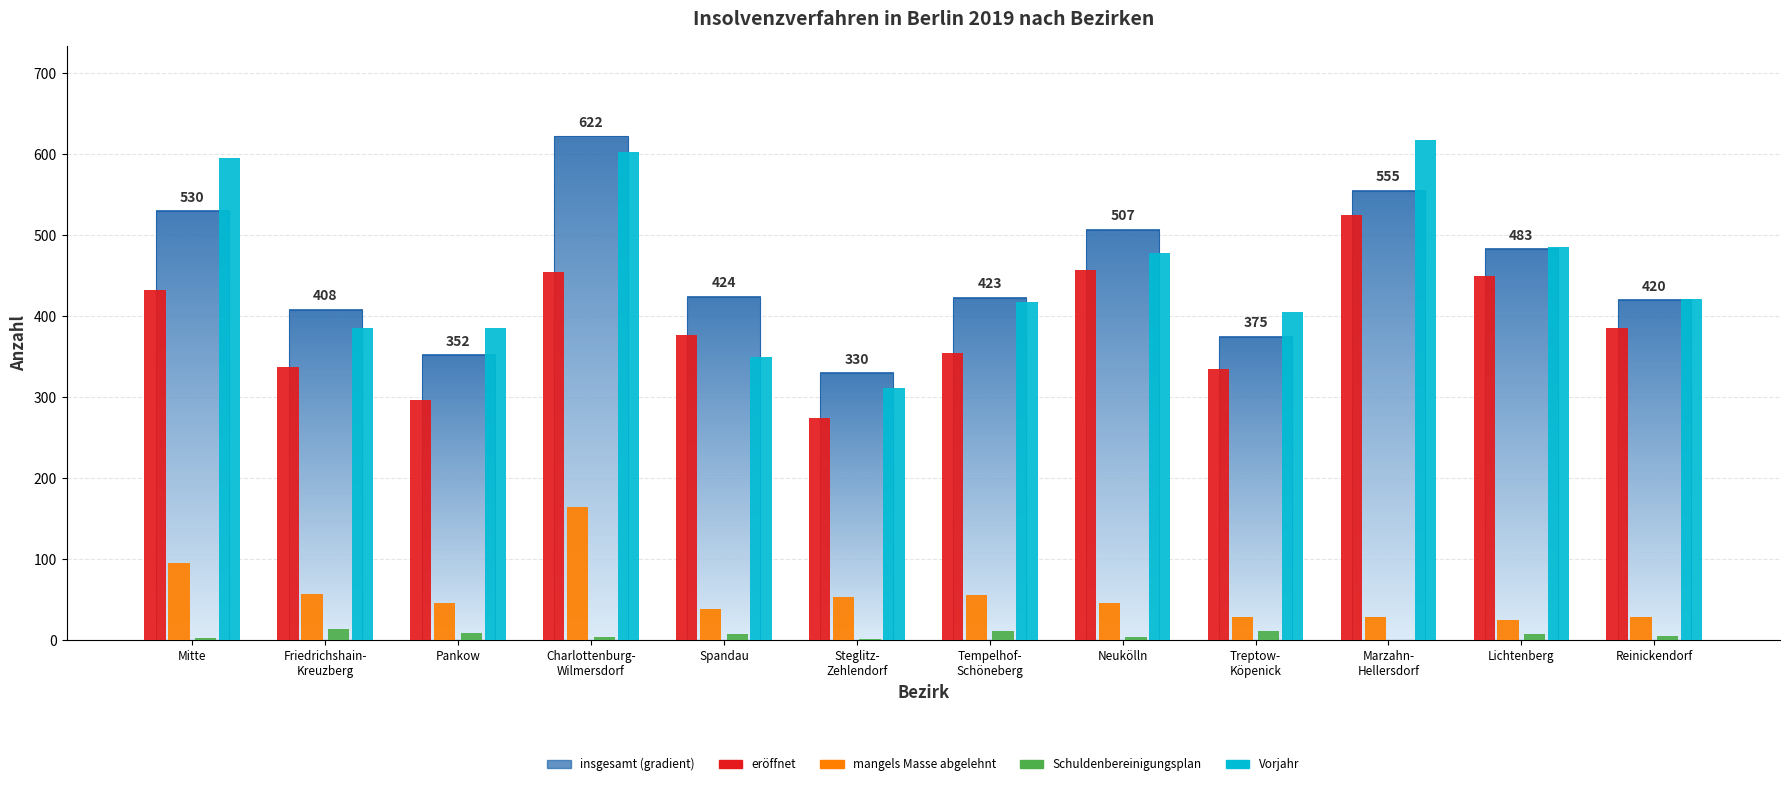

At which label is Vorjahr closest to 465?

Neukölln